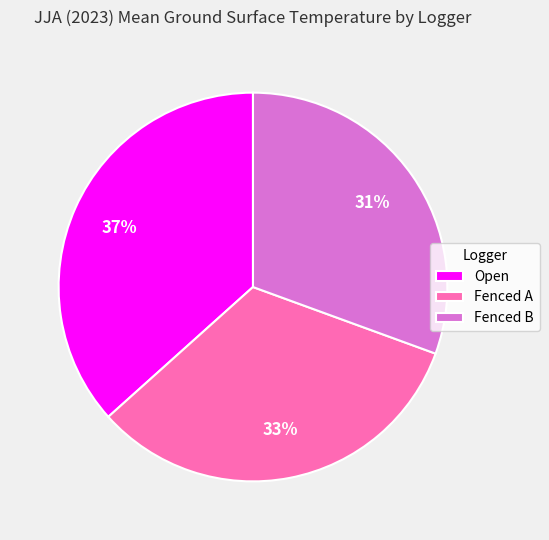

To the nearest percent, what is the average slice percentage?

33%